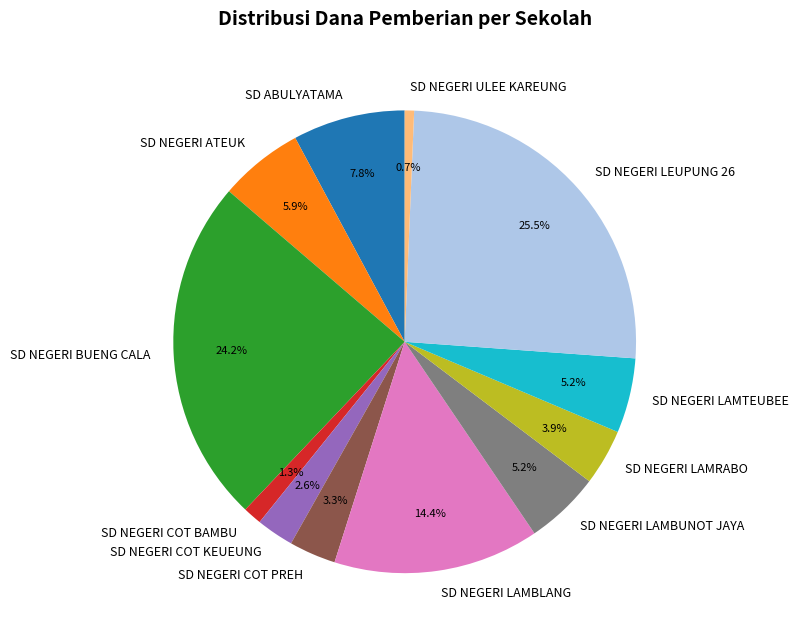

What percentage is the SD NEGERI LAMBLANG slice, to the nearest percent?

14%